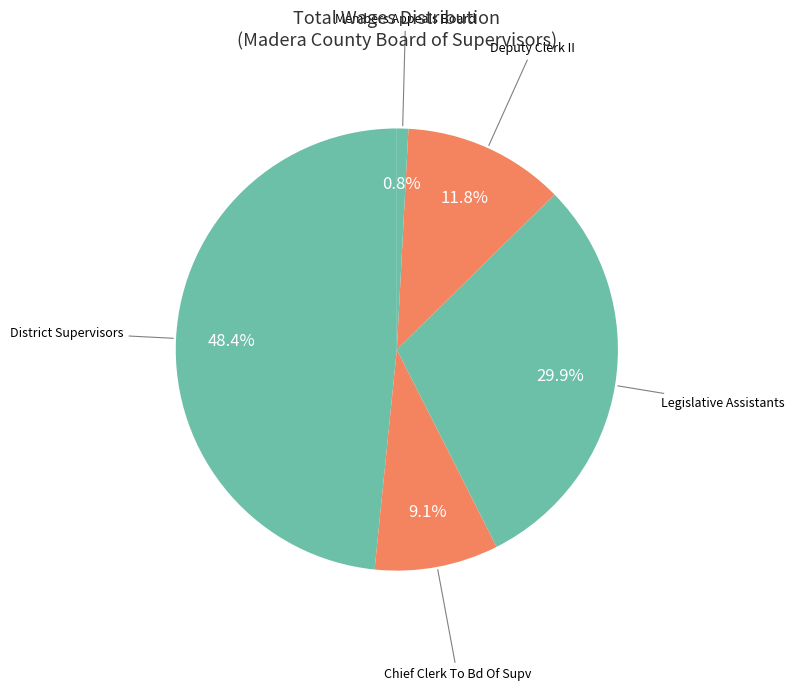

Count the number of slices in the pie.

5